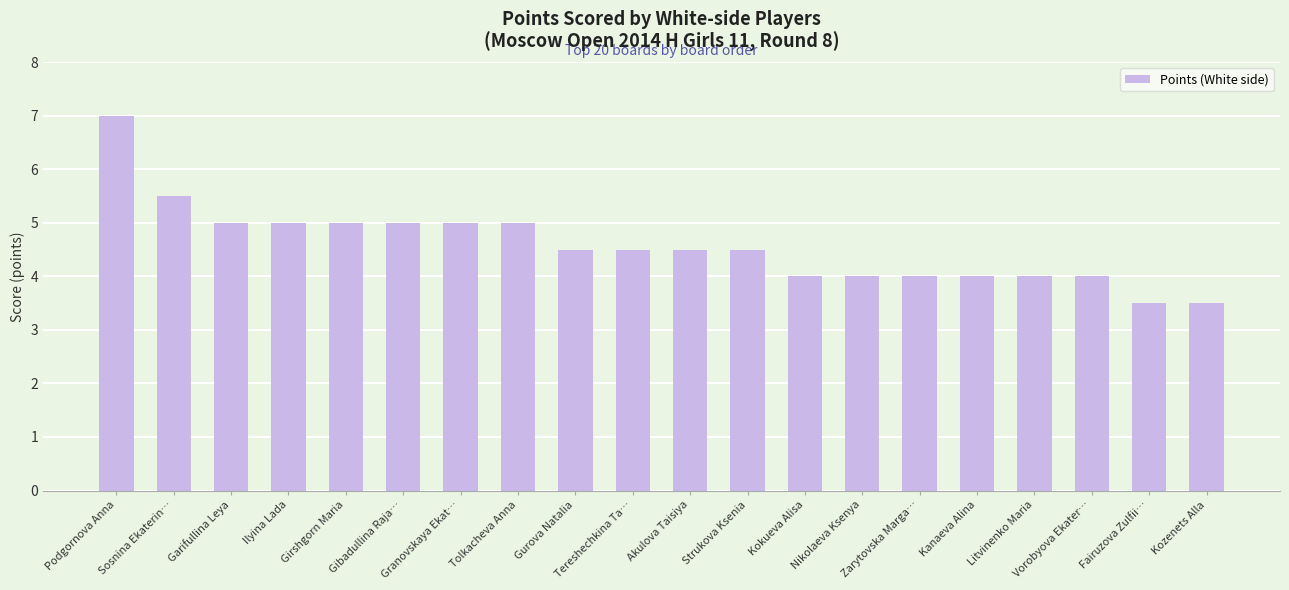

How many data points does each series have?

20